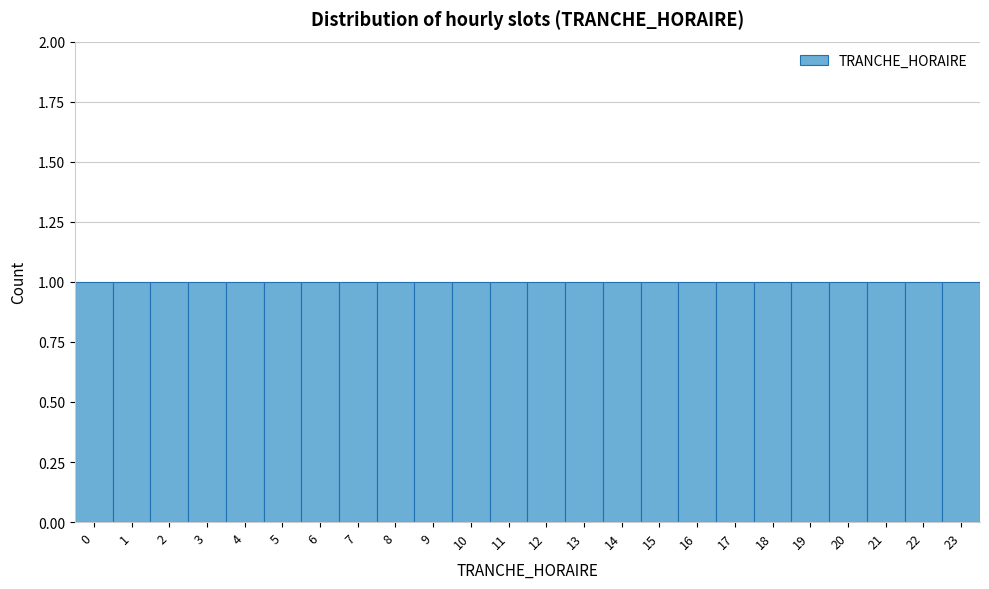

Reading left to right, transcribe this chart: for each bar, give the range it covers on the x-axis and its height. The values are not printed on the chart, so give them approximately, as read against the axis.

-0.5 to 0.5: 1
0.5 to 1.5: 1
1.5 to 2.5: 1
2.5 to 3.5: 1
3.5 to 4.5: 1
4.5 to 5.5: 1
5.5 to 6.5: 1
6.5 to 7.5: 1
7.5 to 8.5: 1
8.5 to 9.5: 1
9.5 to 10.5: 1
10.5 to 11.5: 1
11.5 to 12.5: 1
12.5 to 13.5: 1
13.5 to 14.5: 1
14.5 to 15.5: 1
15.5 to 16.5: 1
16.5 to 17.5: 1
17.5 to 18.5: 1
18.5 to 19.5: 1
19.5 to 20.5: 1
20.5 to 21.5: 1
21.5 to 22.5: 1
22.5 to 23.5: 1